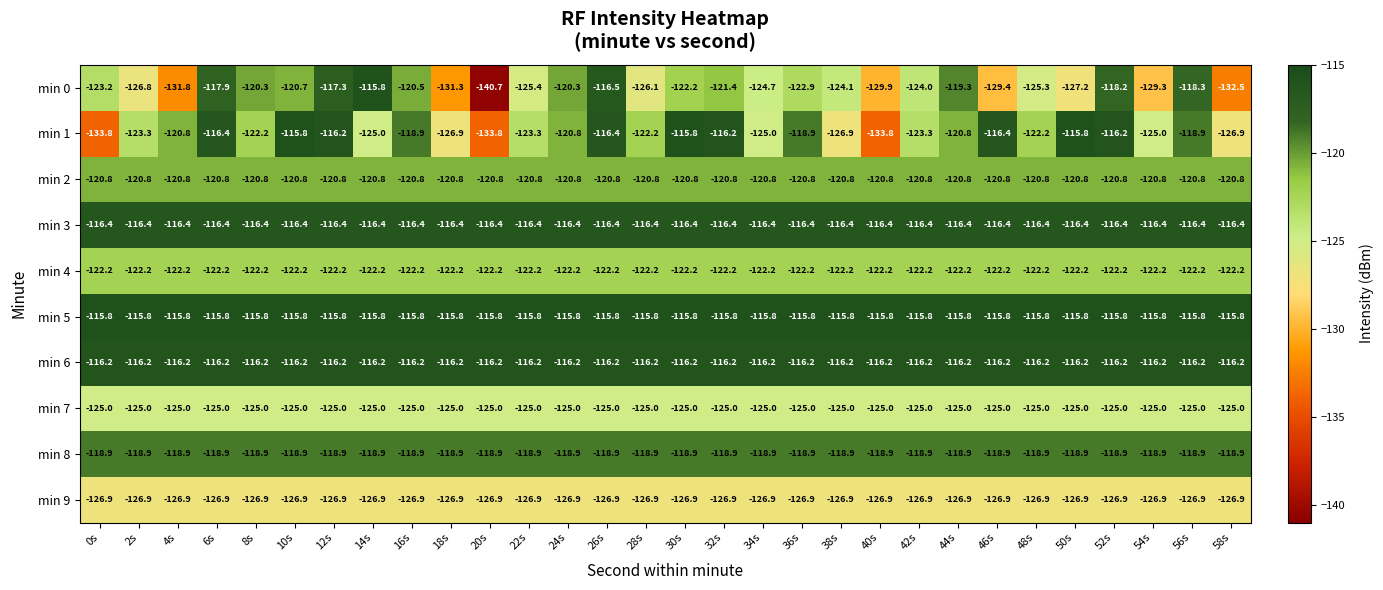

Read the min 6 value at 40s.

-116.2